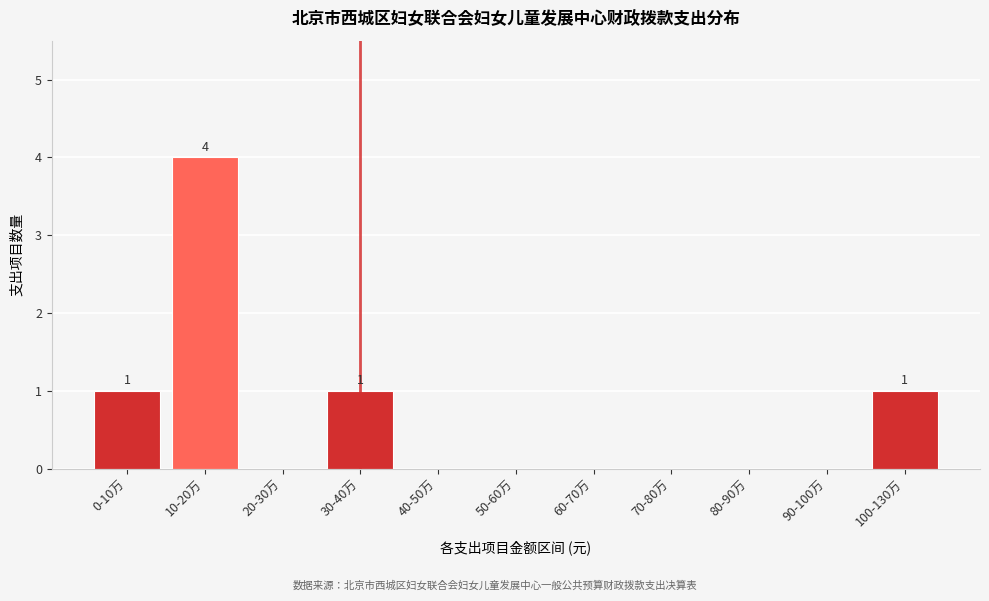

Reading left to right, extract all data points from this chart.

0-10万=1	10-20万=4	20-30万=0	30-40万=1	40-50万=0	50-60万=0	60-70万=0	70-80万=0	80-90万=0	90-100万=0	100-130万=1